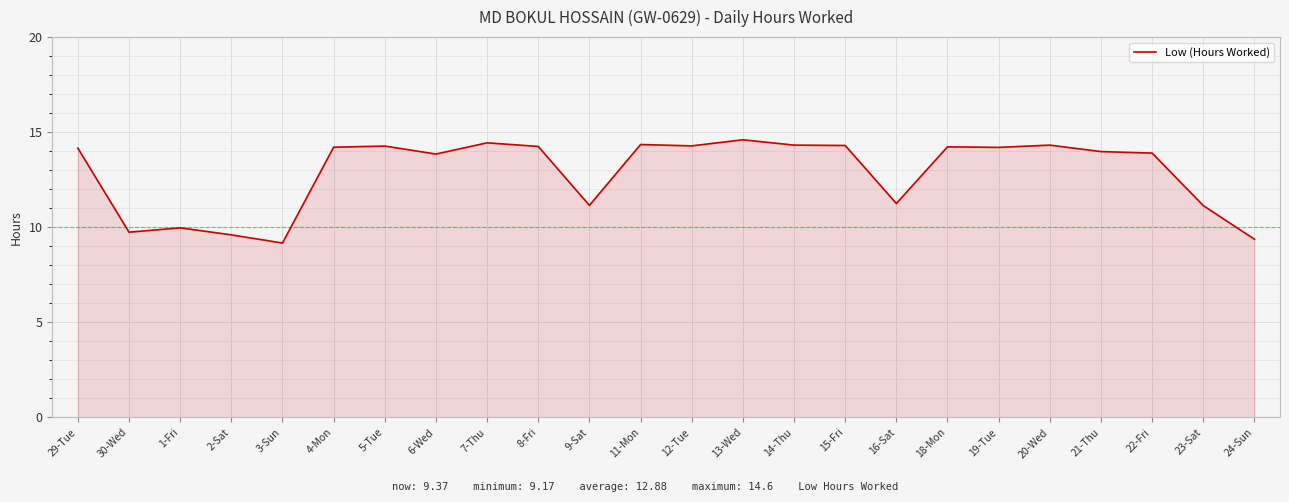

At which label is the value closest to 11?

23-Sat